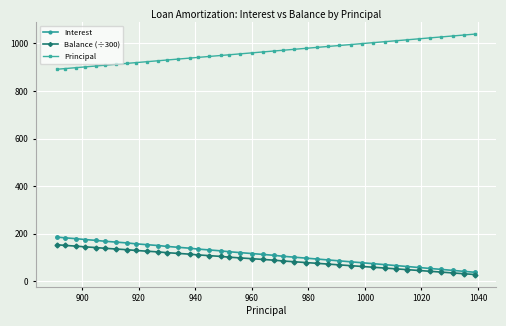

At how many categories does at least one series exceed 766?

40